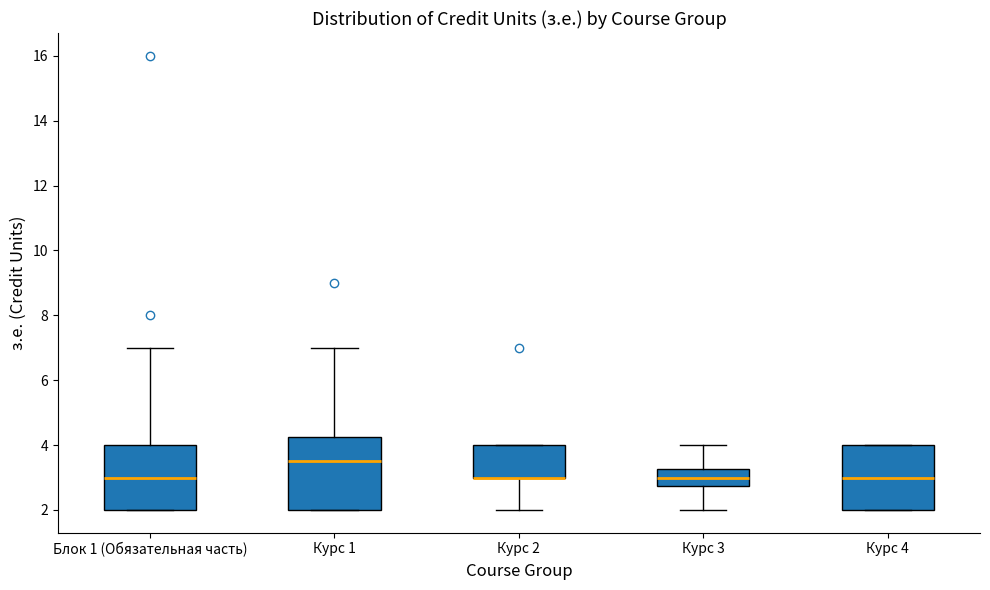

Comparing the boxes themselves (not the whiskers), which one is the tallest?

Курс 1